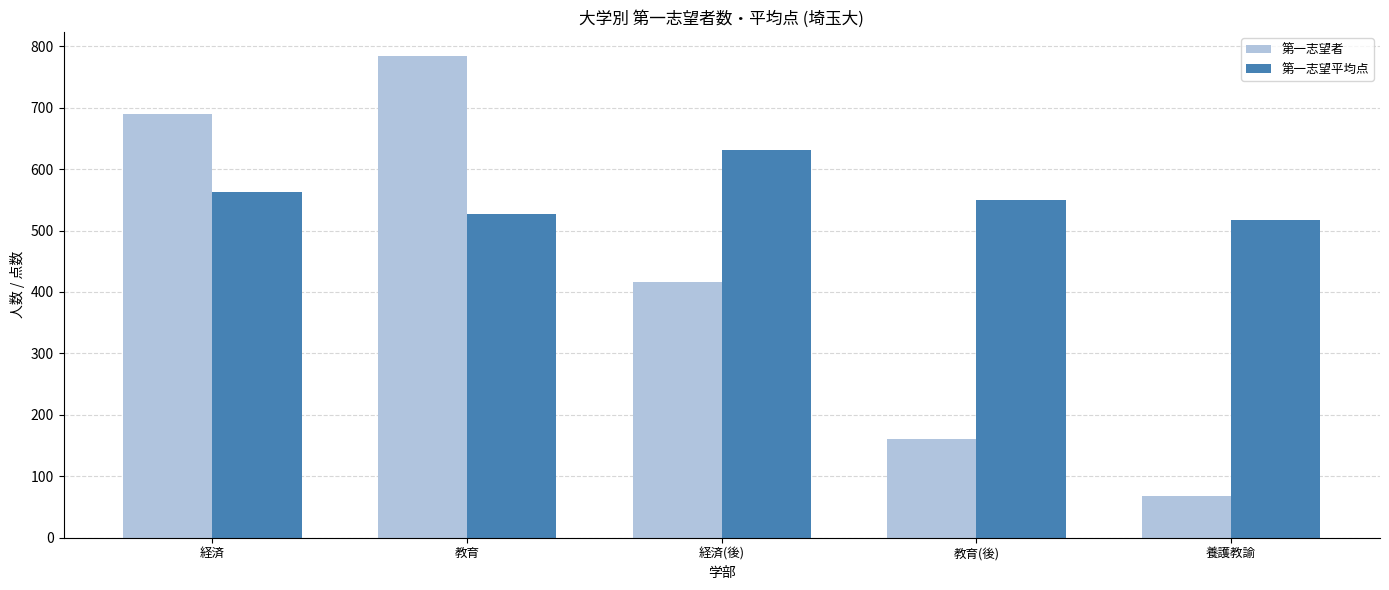

The value of 第一志望平均点 at 経済(後) is 631. True or false?

True